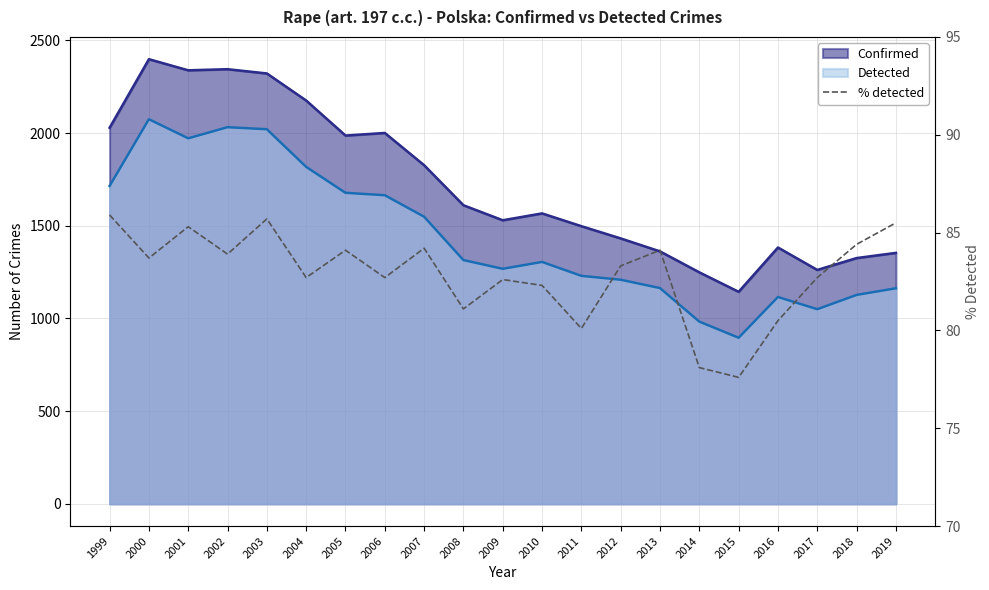

True or false: the data has more than 0 interior local peaks.

True